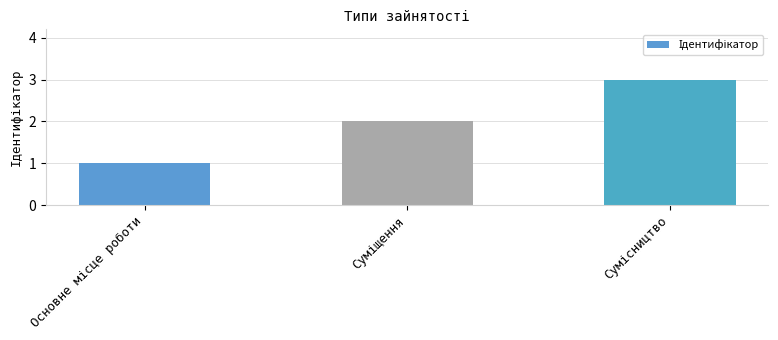

What is the smallest value displayed?

1